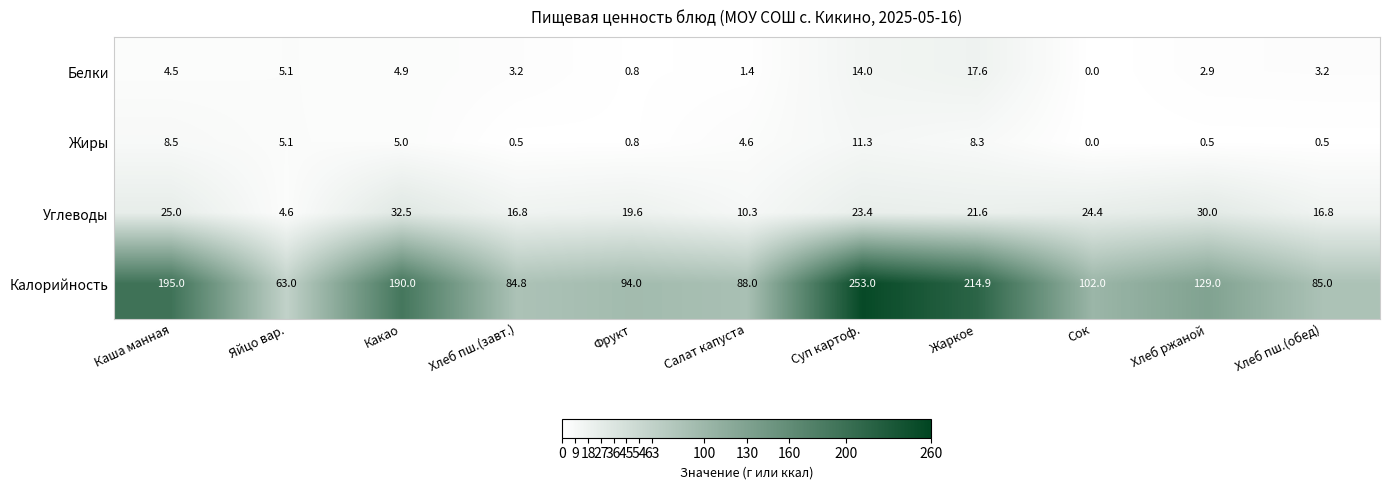

Rank the series by their maximum value, from highest to lowest.

Калорийность, Углеводы, Белки, Жиры